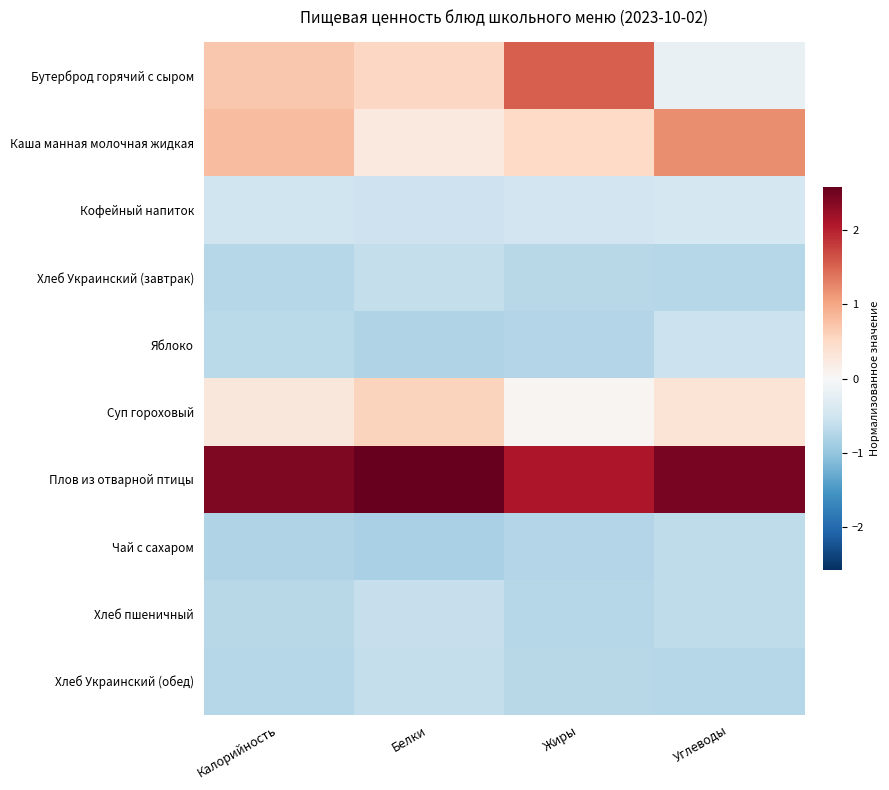

At which category is the sum across all series the highest?

Калорийность